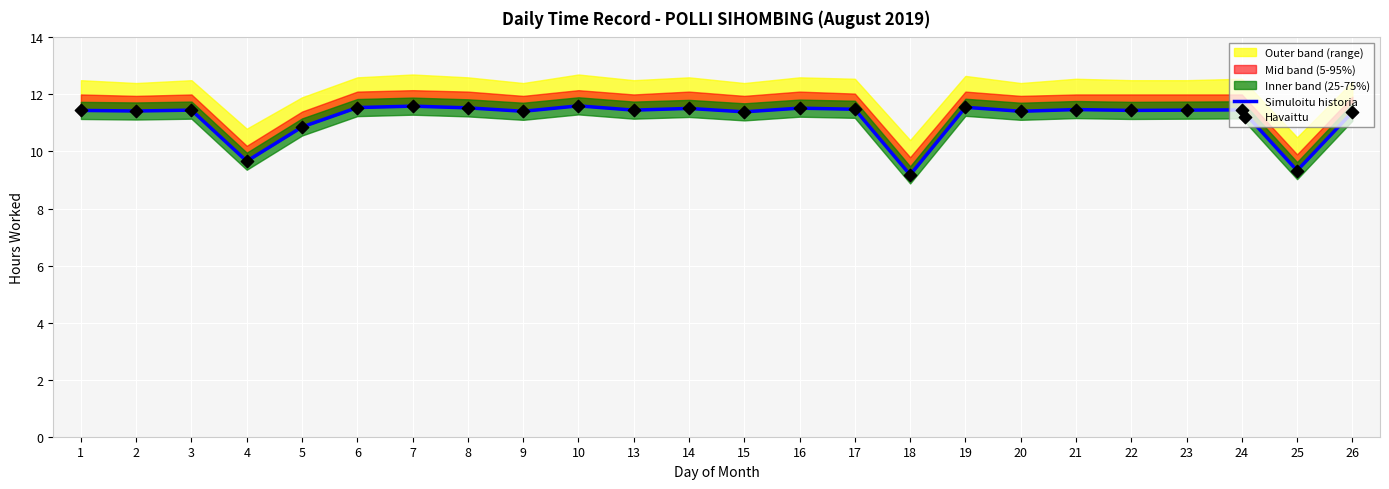

Which series has the largest total across all categories?

Simuloitu historia